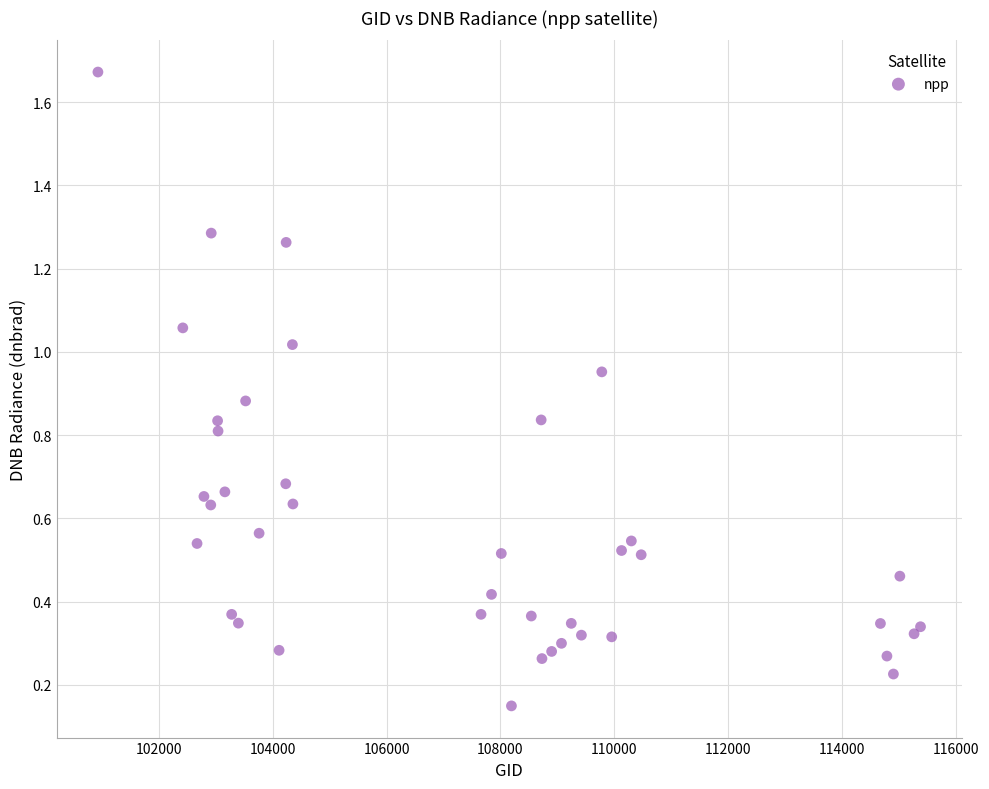

What is the range of X values (max minus min)?

14448.0